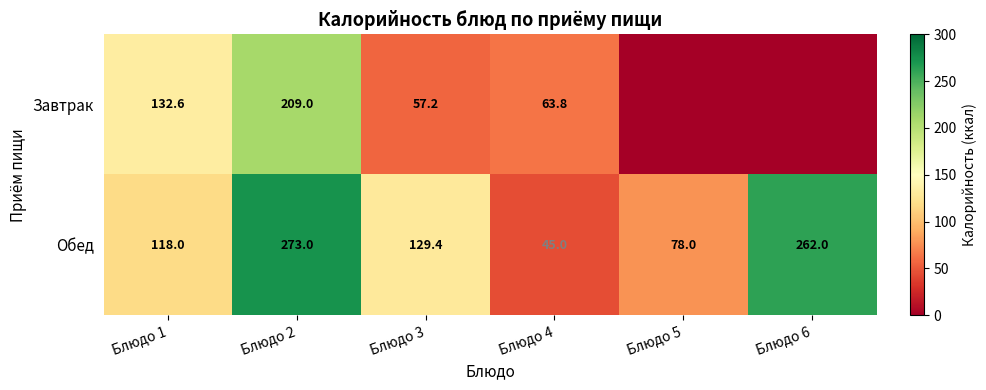

Is the value of Завтрак at Блюдо 3 greater than the value of Обед at Блюдо 6?

No